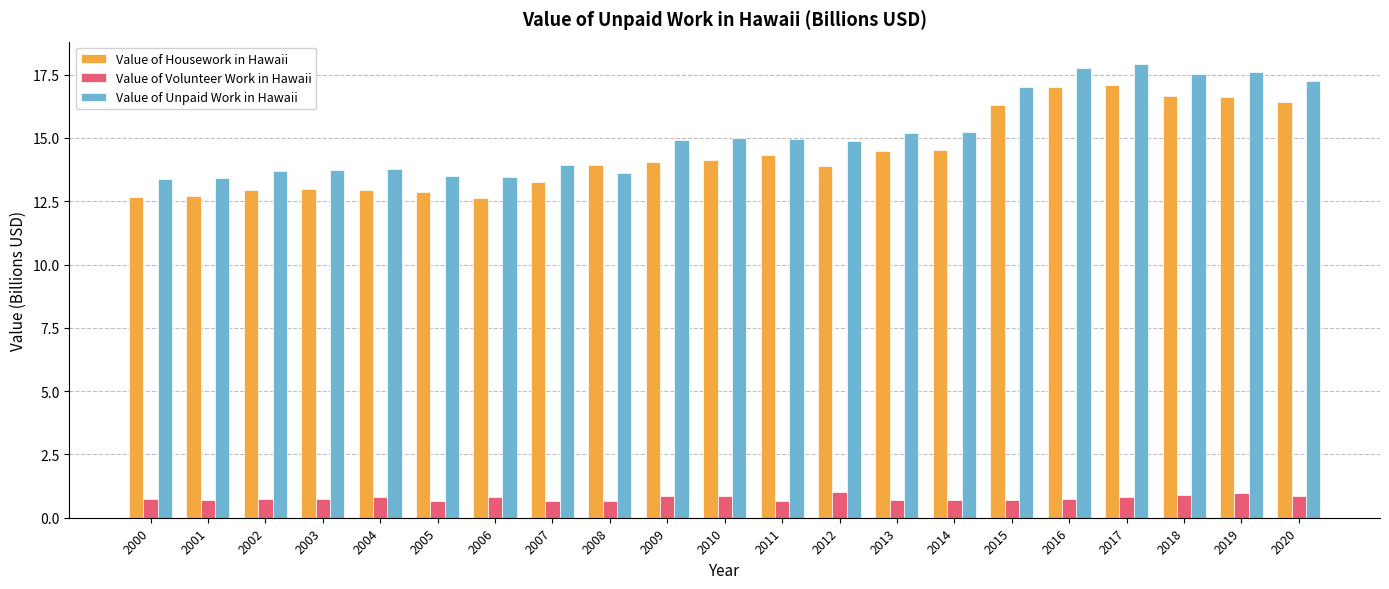

The Value of Unpaid Work in Hawaii series shows 13.7 at 2003. True or false?

True